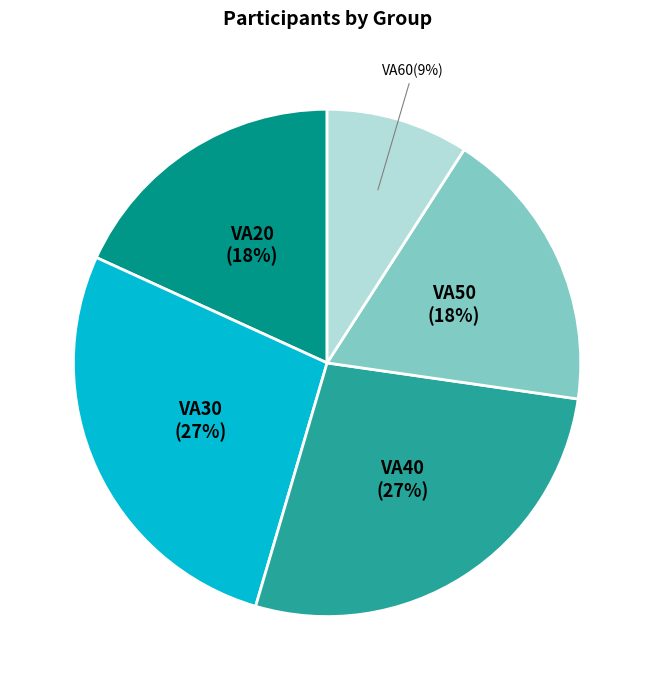

Is there any slice that represents more than half of the pie?

No